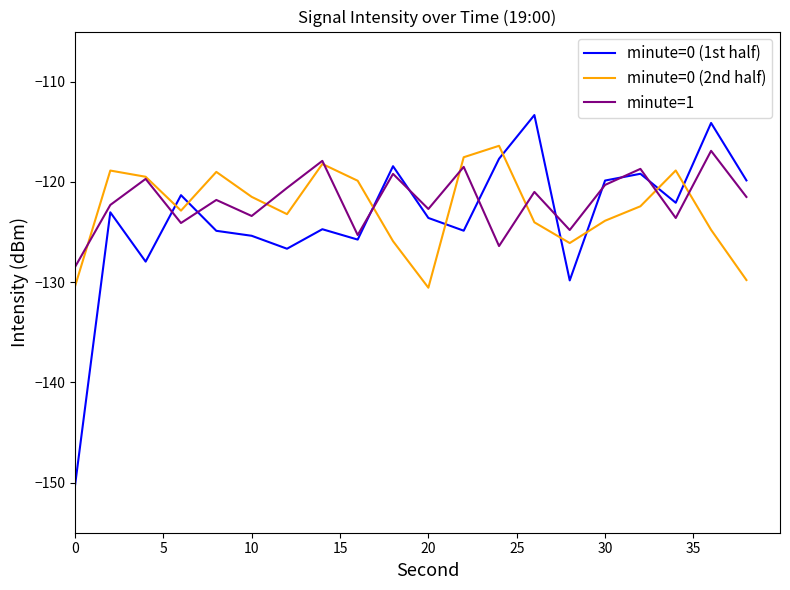

What is the average value of the minute=1 series?

-121.9